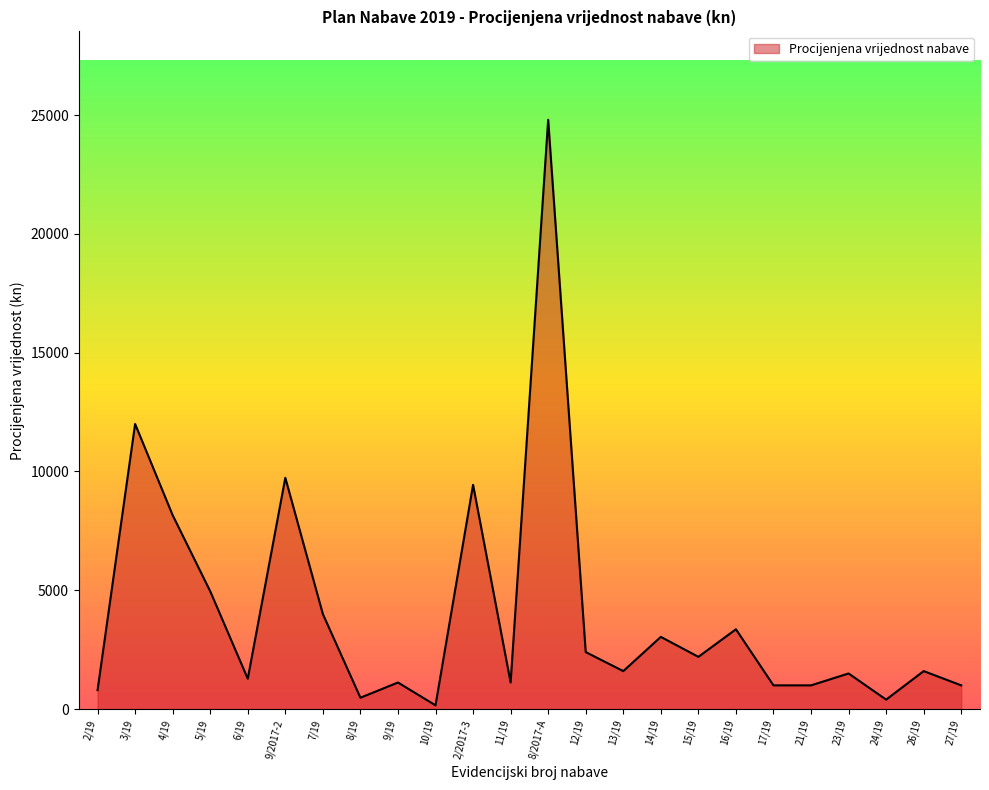

At which label is the value closest to 12480?

3/19